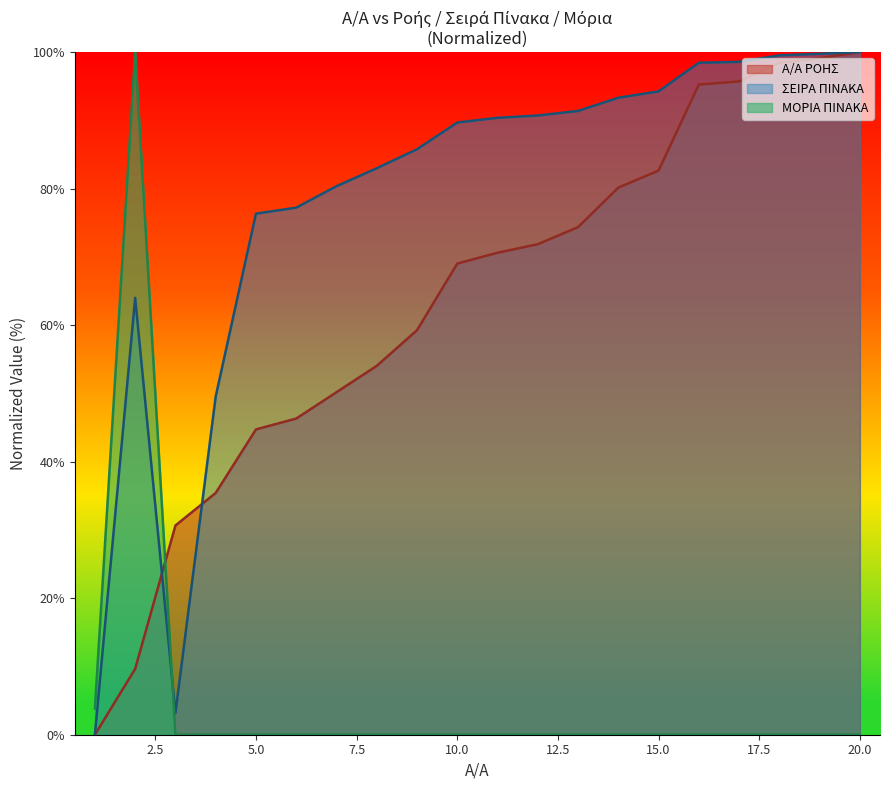

At which label does Α/Α ΡΟΗΣ first exceed 70?

11